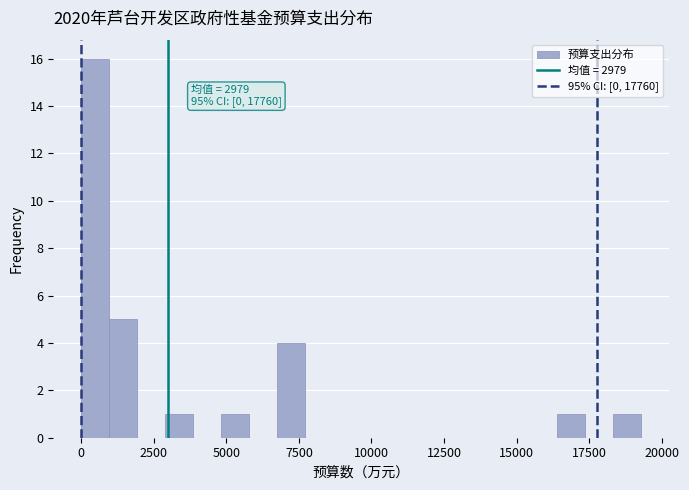

Around what value on the x-axis is the tallest bar? Give the approximate position of its centre, as read against the axis.

500